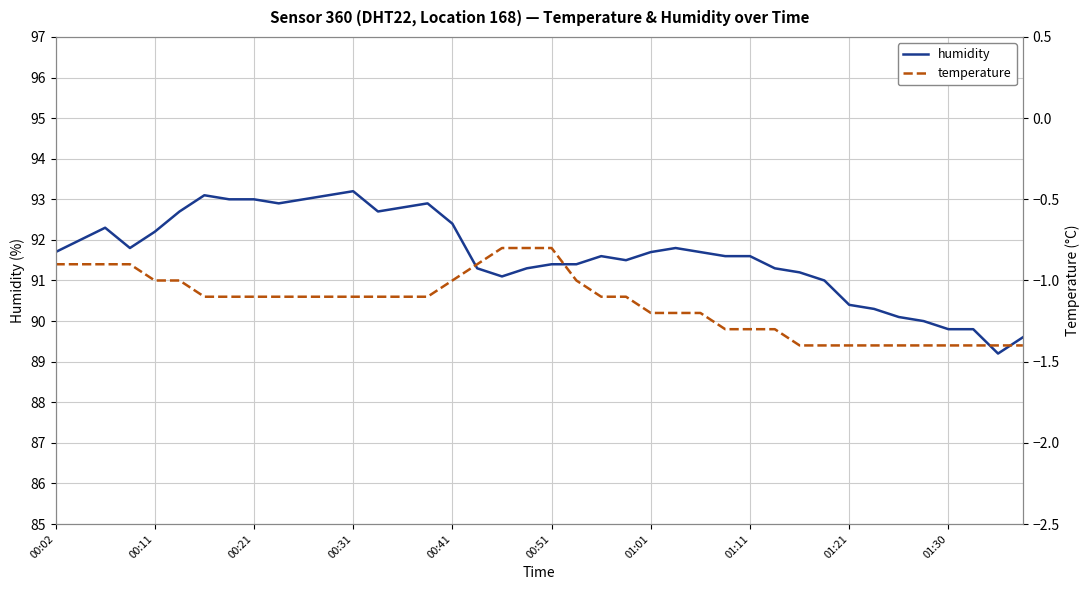

Which series changed the most between 01:11 and 01:30?

humidity